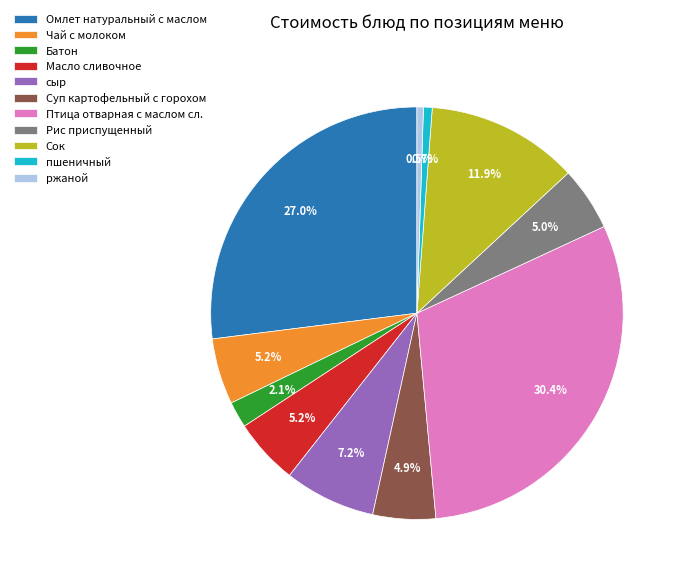

How many segments does this pie chart have?

11